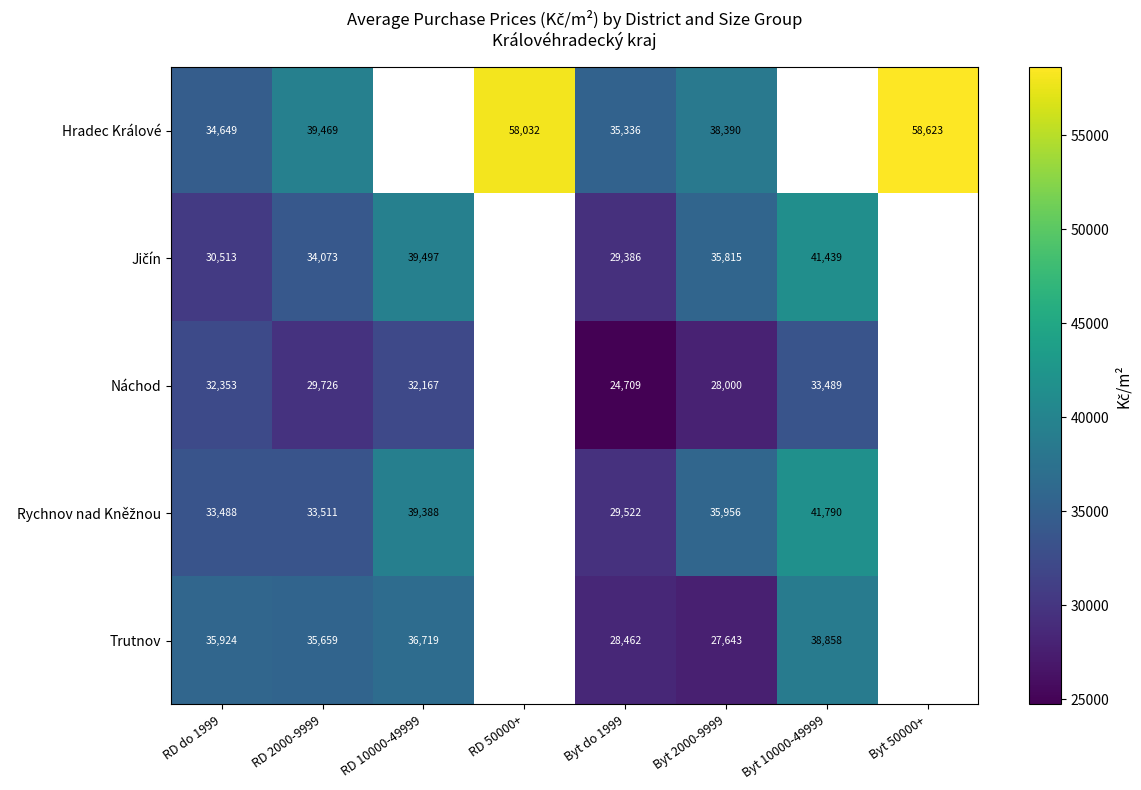

The Náchod series shows 33489 at Byt 10000-49999. True or false?

True